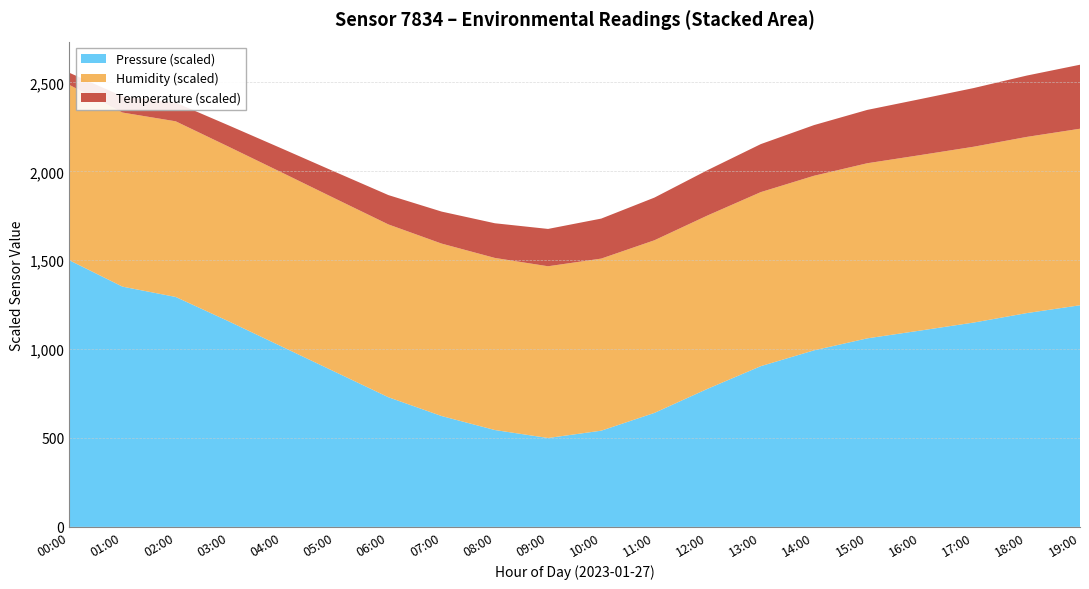

Is it true that Pressure (scaled) equals 1104.4 at 16:00?

True